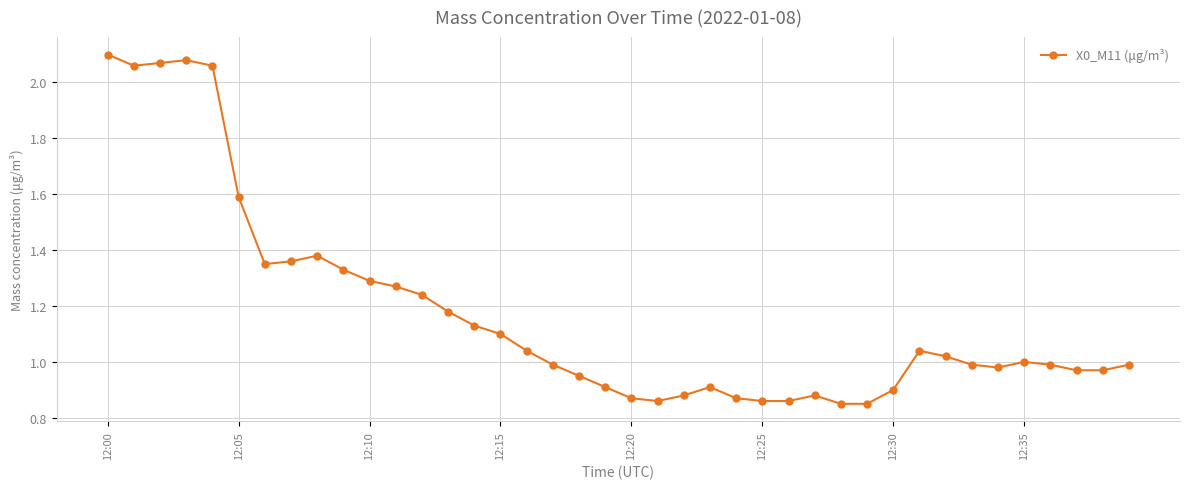

How many categories are shown in the chart?

40